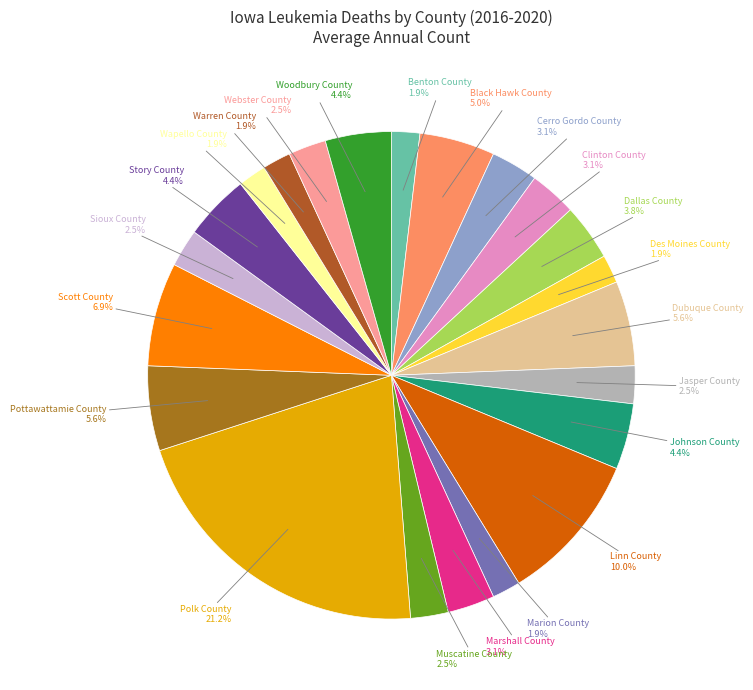

Which category has the smallest portion of the pie?

Benton County